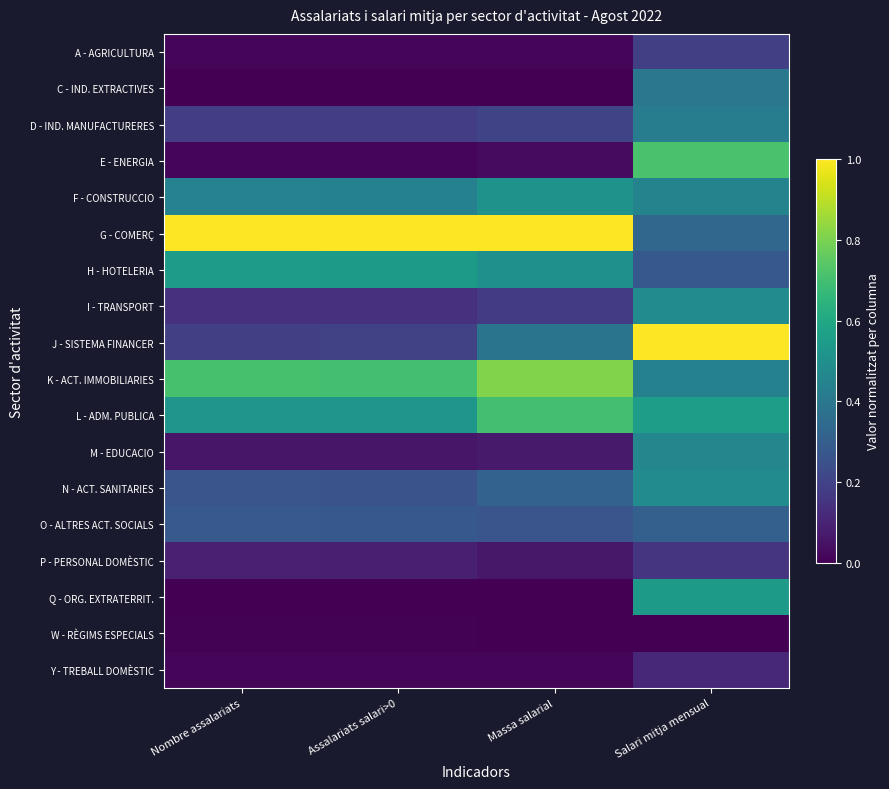

Reading left to right, extract all data points from this chart.

A - AGRICULTURA: Nombre assalariats=0.0	Assalariats salari>0=0.0	Massa salarial=0.0	Salari mitja mensual=0.2
C - IND. EXTRACTIVES: Nombre assalariats=0.0	Assalariats salari>0=0.0	Massa salarial=0.0	Salari mitja mensual=0.4
D - IND. MANUFACTURERES: Nombre assalariats=0.2	Assalariats salari>0=0.2	Massa salarial=0.2	Salari mitja mensual=0.4
E - ENERGIA: Nombre assalariats=0.0	Assalariats salari>0=0.0	Massa salarial=0.0	Salari mitja mensual=0.7
F - CONSTRUCCIO: Nombre assalariats=0.4	Assalariats salari>0=0.4	Massa salarial=0.5	Salari mitja mensual=0.4
G - COMERÇ: Nombre assalariats=1.0	Assalariats salari>0=1.0	Massa salarial=1.0	Salari mitja mensual=0.3
H - HOTELERIA: Nombre assalariats=0.5	Assalariats salari>0=0.5	Massa salarial=0.5	Salari mitja mensual=0.3
I - TRANSPORT: Nombre assalariats=0.1	Assalariats salari>0=0.1	Massa salarial=0.2	Salari mitja mensual=0.5
J - SISTEMA FINANCER: Nombre assalariats=0.2	Assalariats salari>0=0.2	Massa salarial=0.4	Salari mitja mensual=1.0
K - ACT. IMMOBILIARIES: Nombre assalariats=0.7	Assalariats salari>0=0.7	Massa salarial=0.8	Salari mitja mensual=0.4
L - ADM. PUBLICA: Nombre assalariats=0.5	Assalariats salari>0=0.5	Massa salarial=0.7	Salari mitja mensual=0.6
M - EDUCACIO: Nombre assalariats=0.1	Assalariats salari>0=0.1	Massa salarial=0.1	Salari mitja mensual=0.5
N - ACT. SANITARIES: Nombre assalariats=0.3	Assalariats salari>0=0.3	Massa salarial=0.3	Salari mitja mensual=0.5
O - ALTRES ACT. SOCIALS: Nombre assalariats=0.3	Assalariats salari>0=0.3	Massa salarial=0.3	Salari mitja mensual=0.3
P - PERSONAL DOMÈSTIC: Nombre assalariats=0.1	Assalariats salari>0=0.1	Massa salarial=0.1	Salari mitja mensual=0.2
Q - ORG. EXTRATERRIT.: Nombre assalariats=0.0	Assalariats salari>0=0.0	Massa salarial=0.0	Salari mitja mensual=0.5
W - RÈGIMS ESPECIALS: Nombre assalariats=0.0	Assalariats salari>0=0.0	Massa salarial=0.0	Salari mitja mensual=0.0
Y - TREBALL DOMÈSTIC: Nombre assalariats=0.0	Assalariats salari>0=0.0	Massa salarial=0.0	Salari mitja mensual=0.1